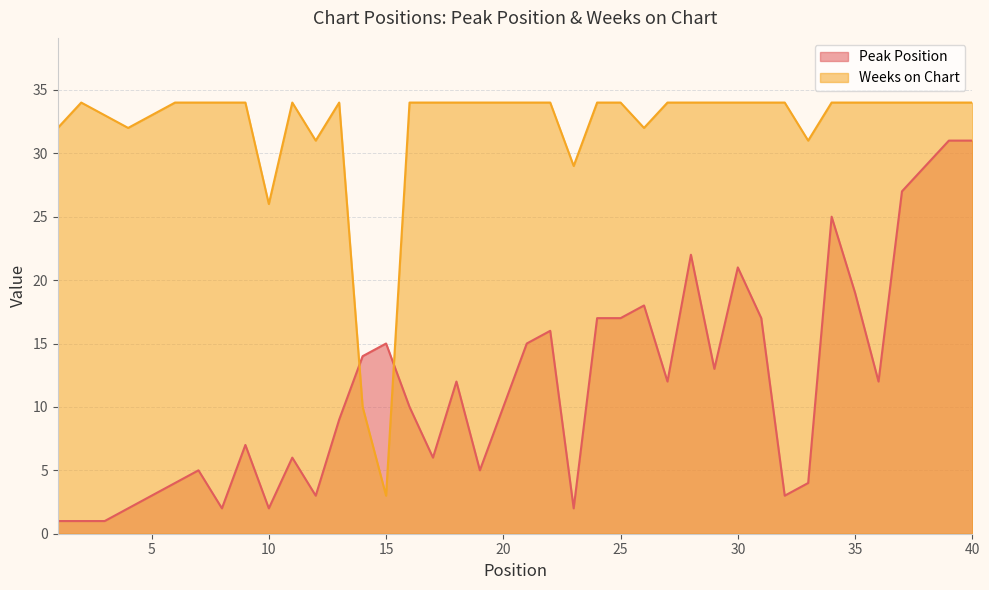

What are all the series names shown in the legend?

Peak Position, Weeks on Chart